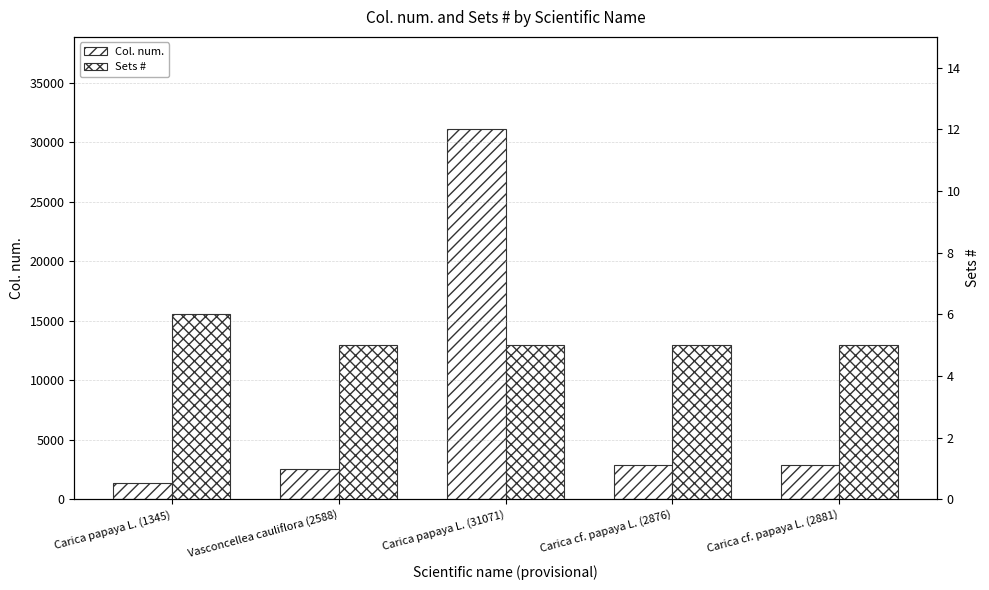

At Carica papaya L. (1345), list the series in order from largest to smallest.

Col. num., Sets #